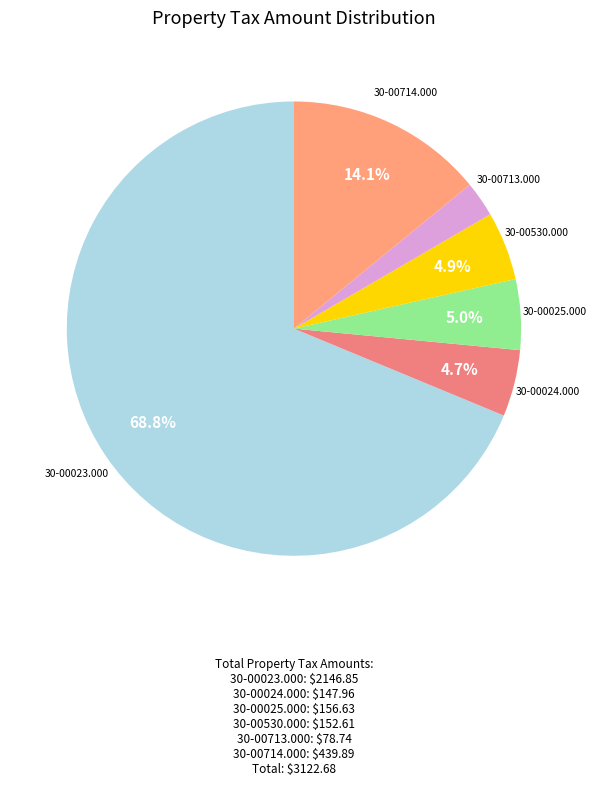

What is the largest slice in the pie chart?

30-00023.000